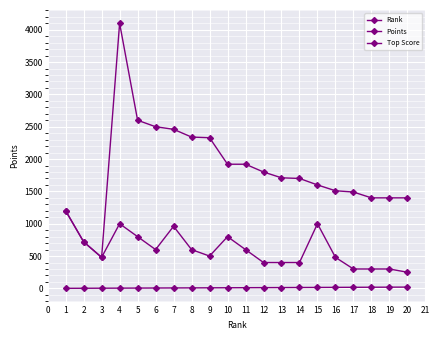

How many interior local valleys does the Points series have?

1